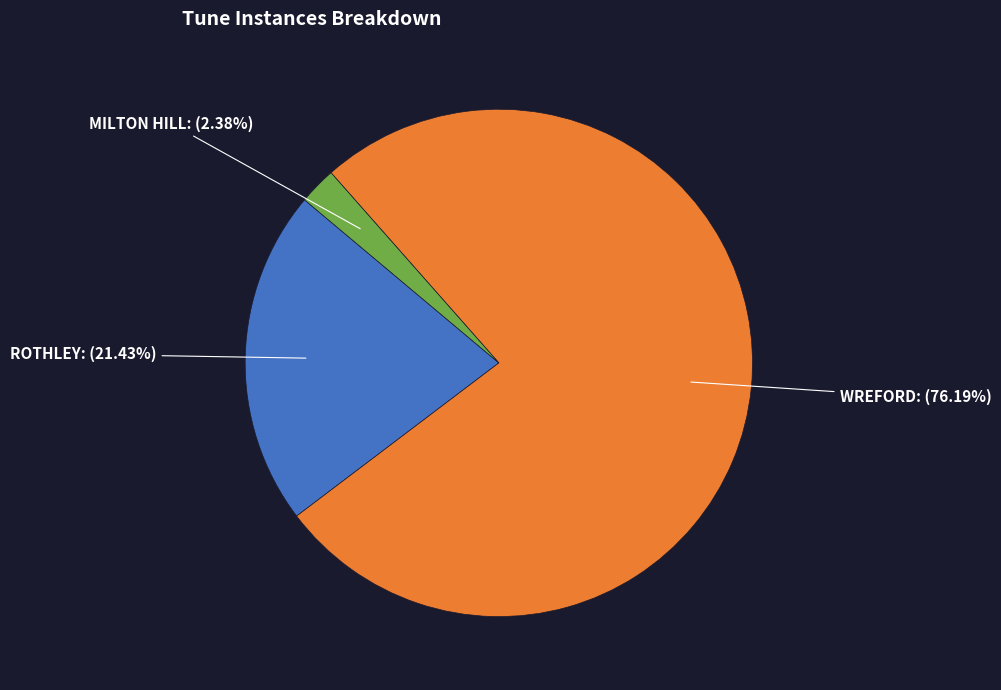

Does any single category account for the majority?

Yes